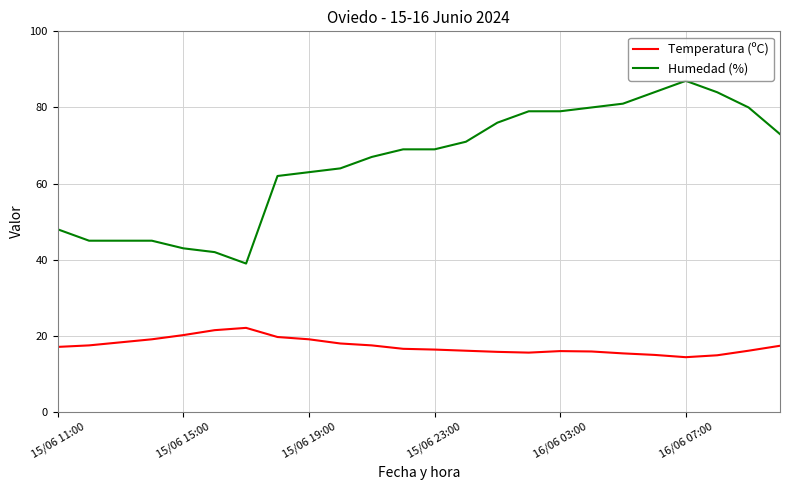

Which series has the largest total across all categories?

Humedad (%)